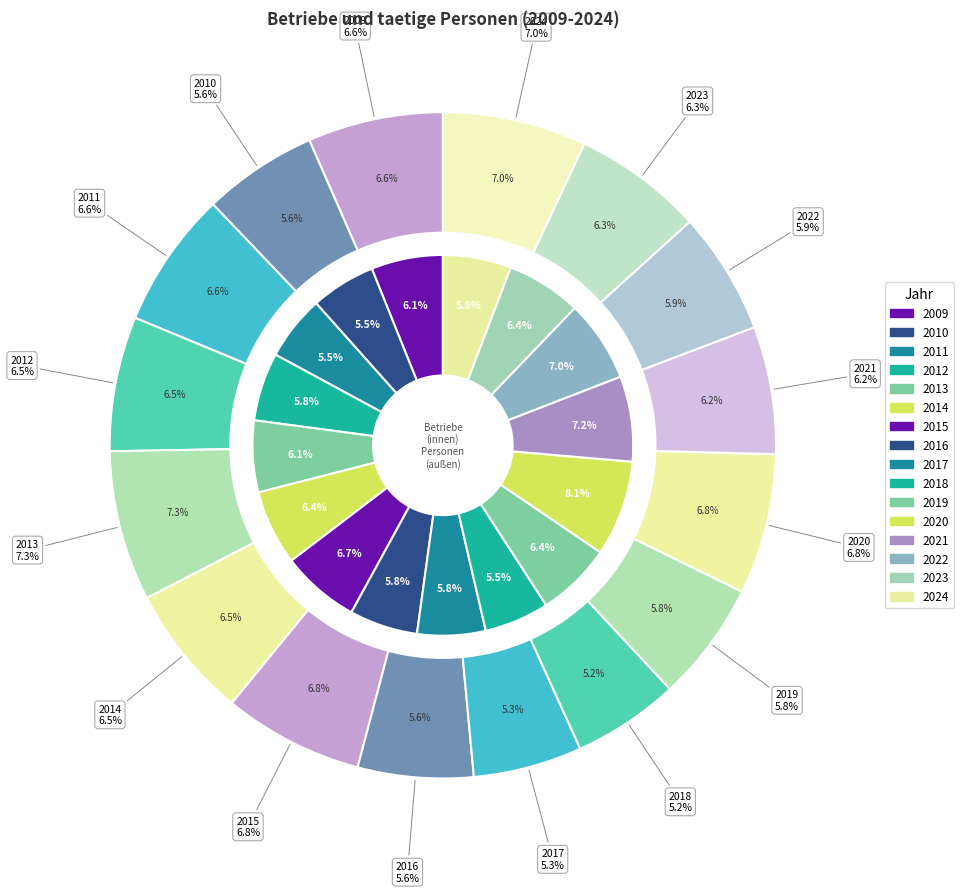

To the nearest percent, what portion does 2023 represent?

6%